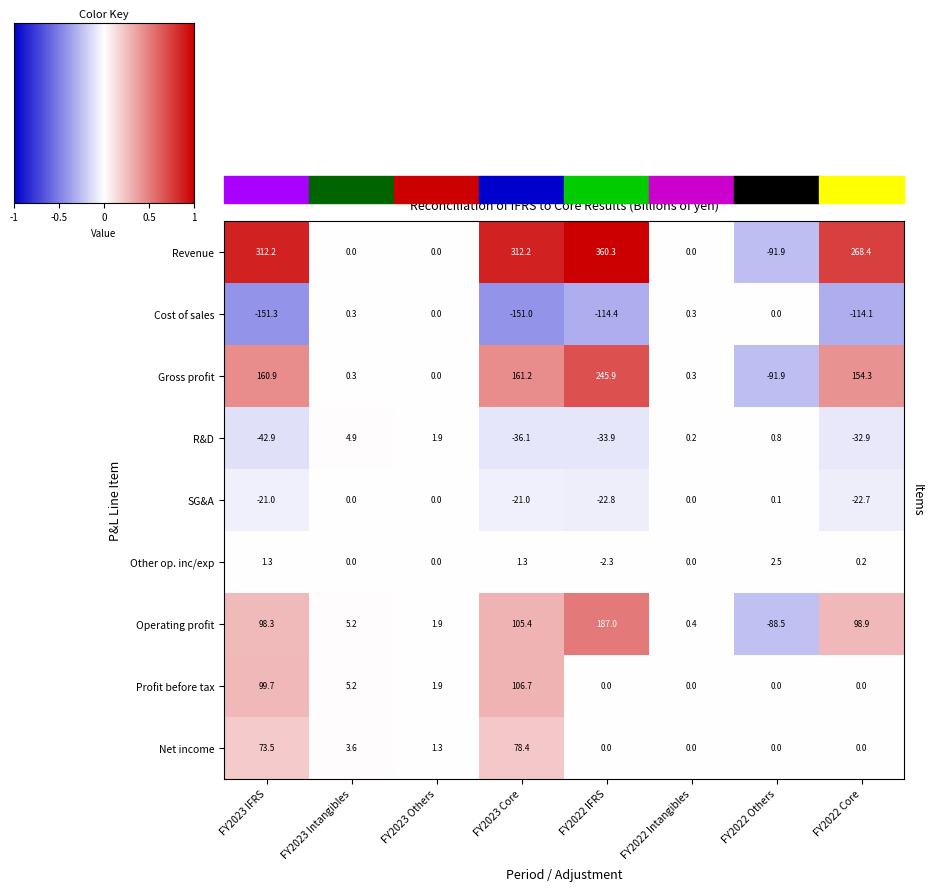

The value of Cost of sales at FY2023 Others is -84.7. True or false?

False